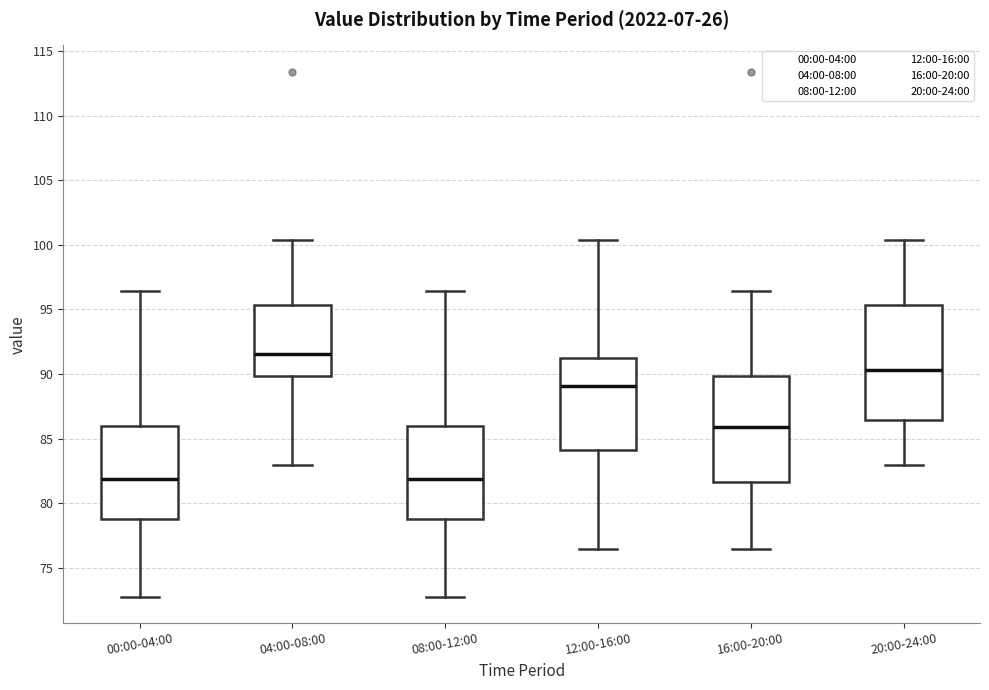

Comparing the boxes themselves (not the whiskers), which one is the tallest?

20:00-24:00